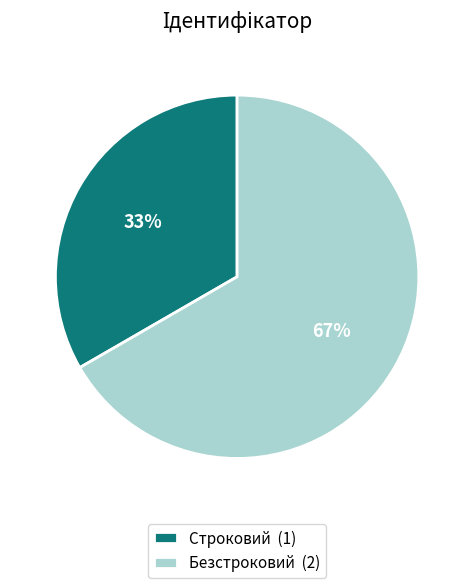

Between Безстроковий (2) and Строковий (1), which is larger?

Безстроковий (2)